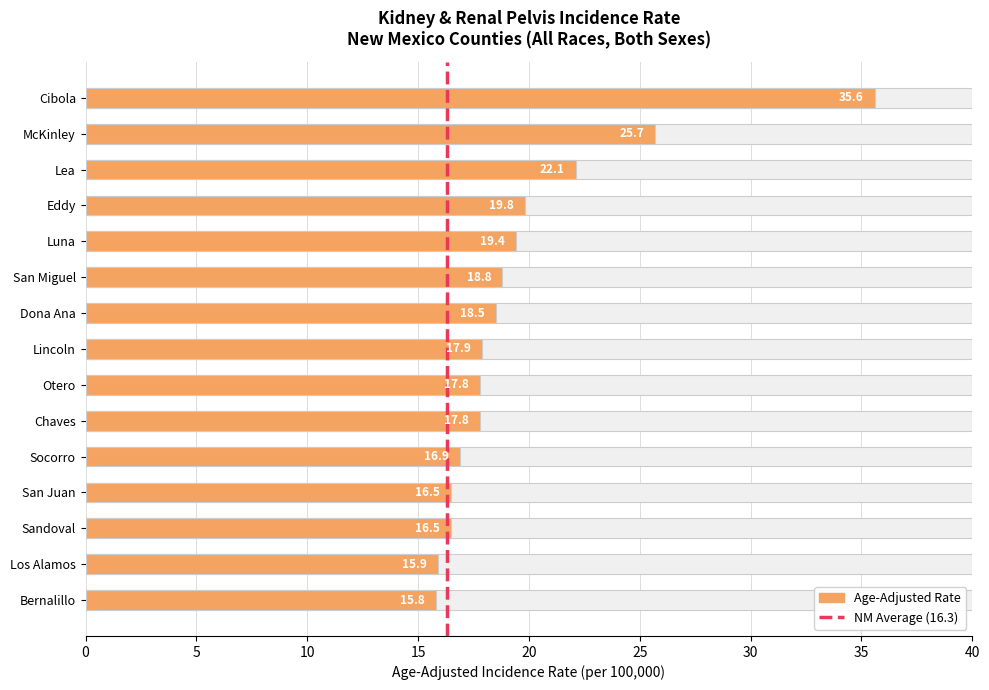

Which label corresponds to the smallest value in the chart?

Bernalillo